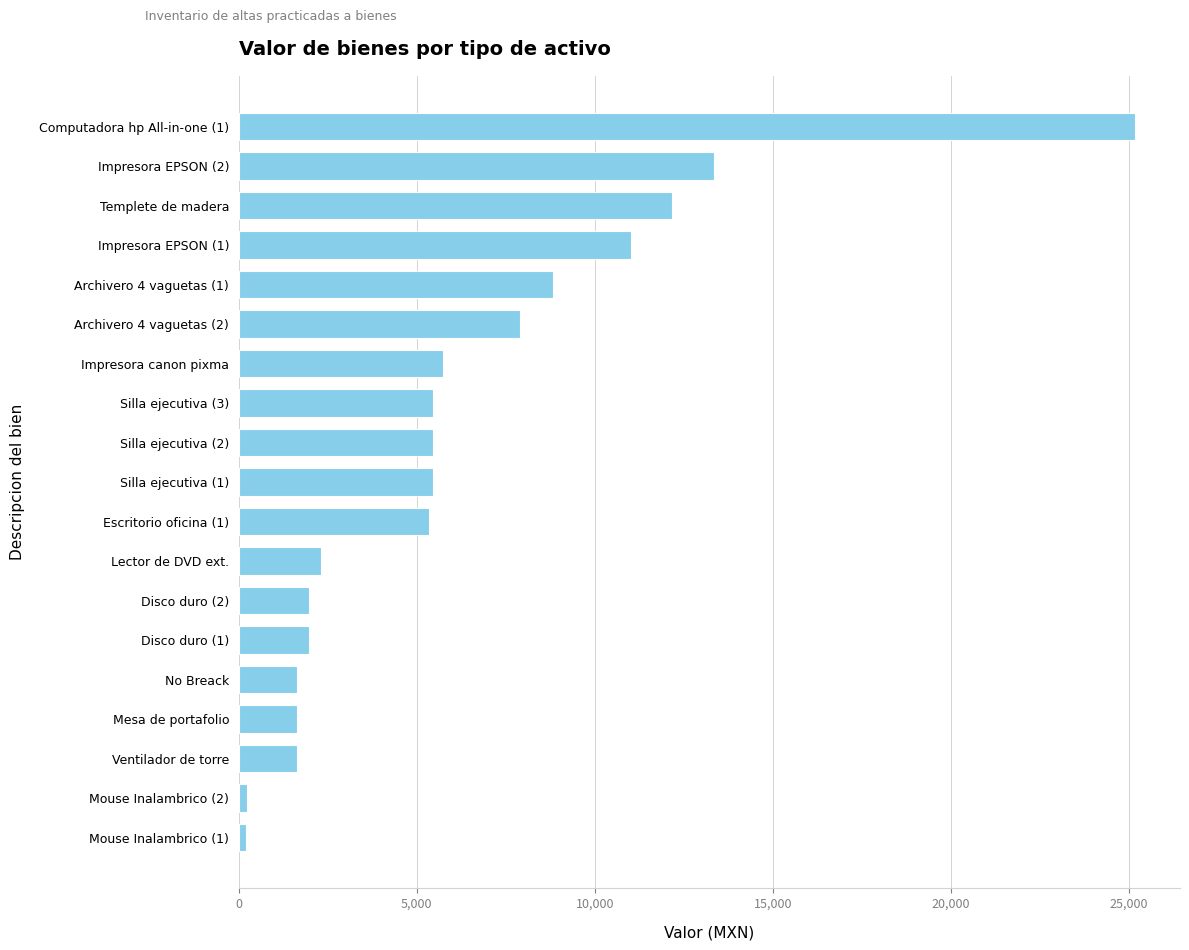

What is the difference between the maximum and minimum values?

24963.2